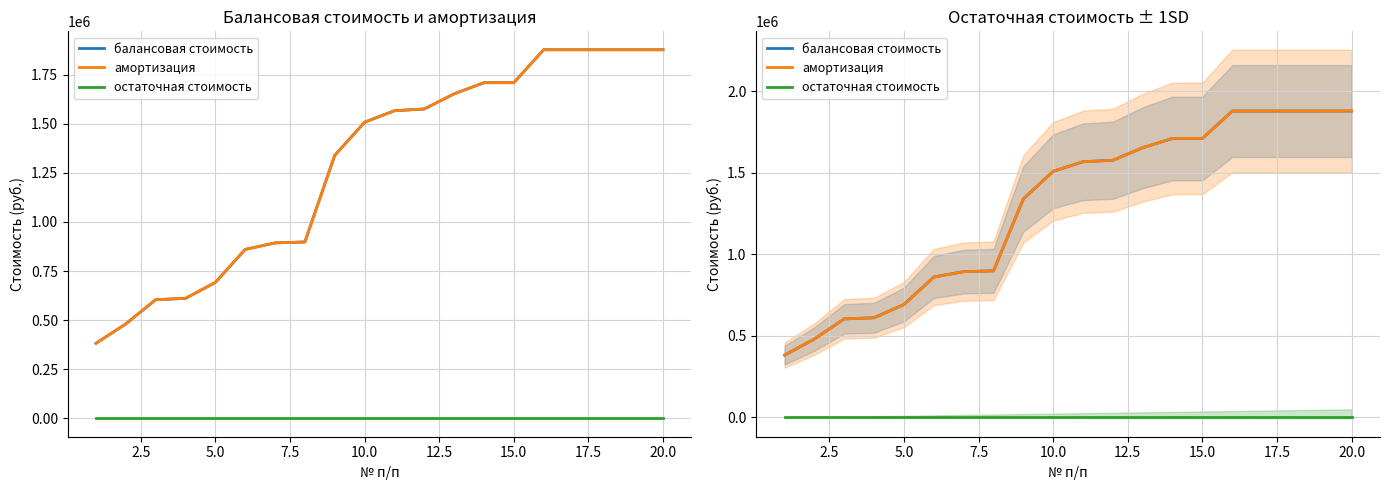

Does the chart display data point markers on the line(s)?

No